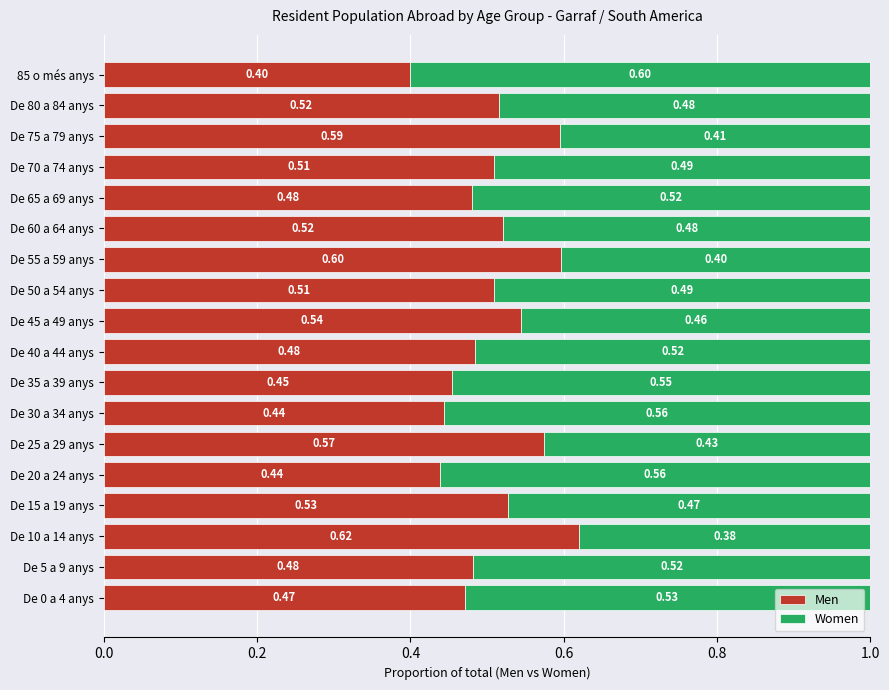

Count the number of categories in the chart.

18